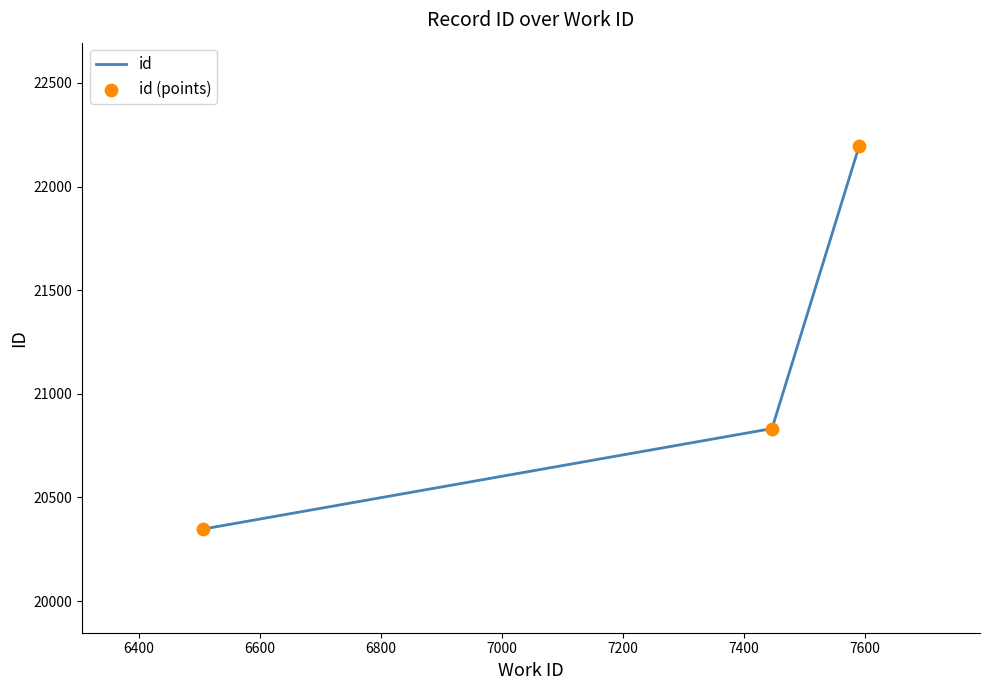

What is the difference between the maximum and second lowest values?

1362